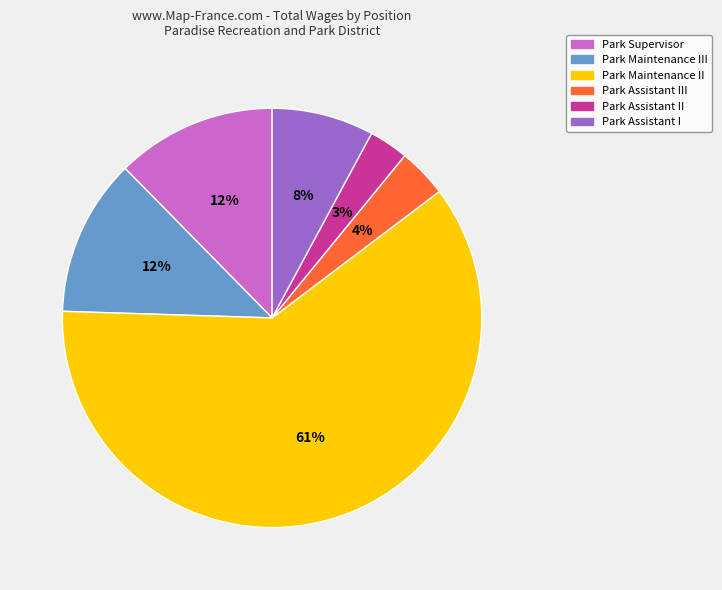

The Park Maintenance III slice represents 25% of the pie. True or false?

False